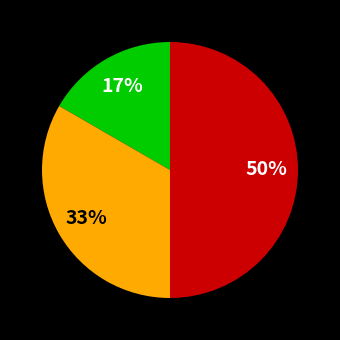

How many segments does this pie chart have?

3